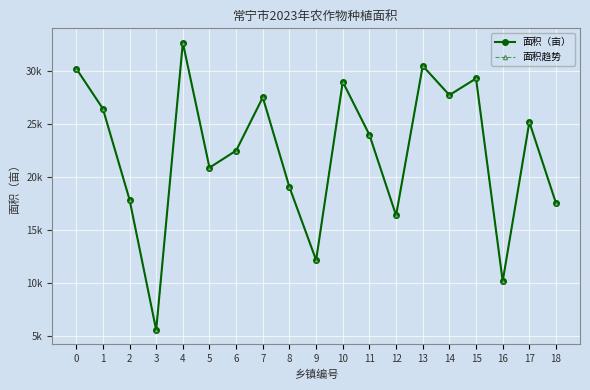

What is the value of the 面积趋势 point at the 16th from the left?

29276.1